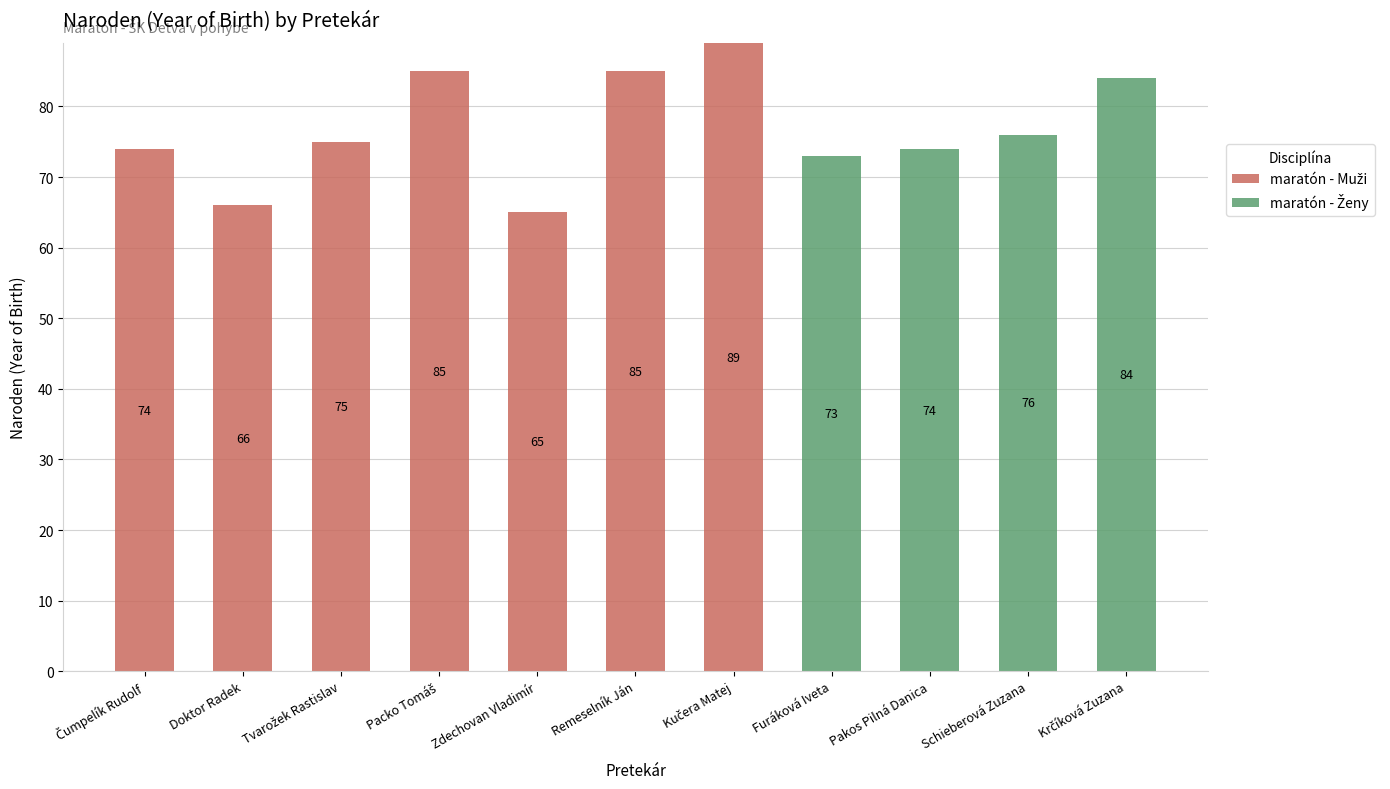

Are the bars horizontal?

No